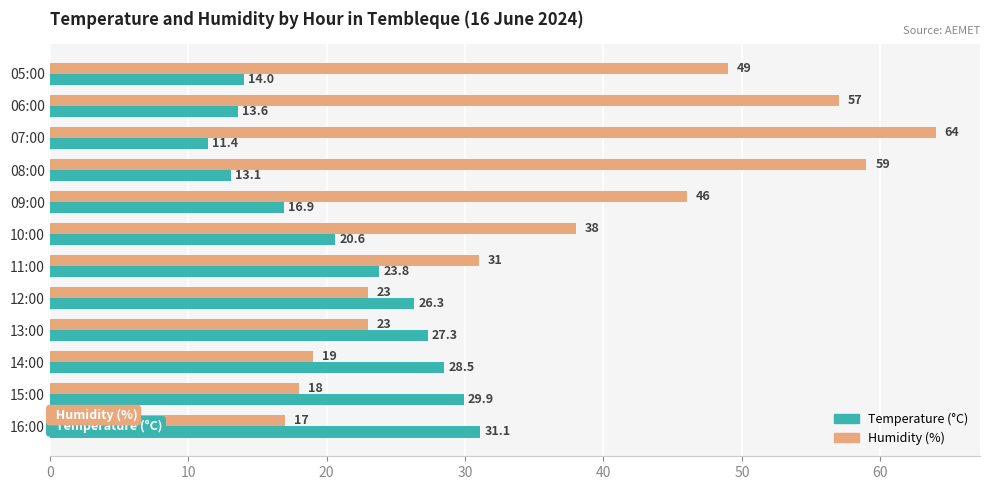

Rank the series by their average value, from highest to lowest.

Humidity (%), Temperature (°C)